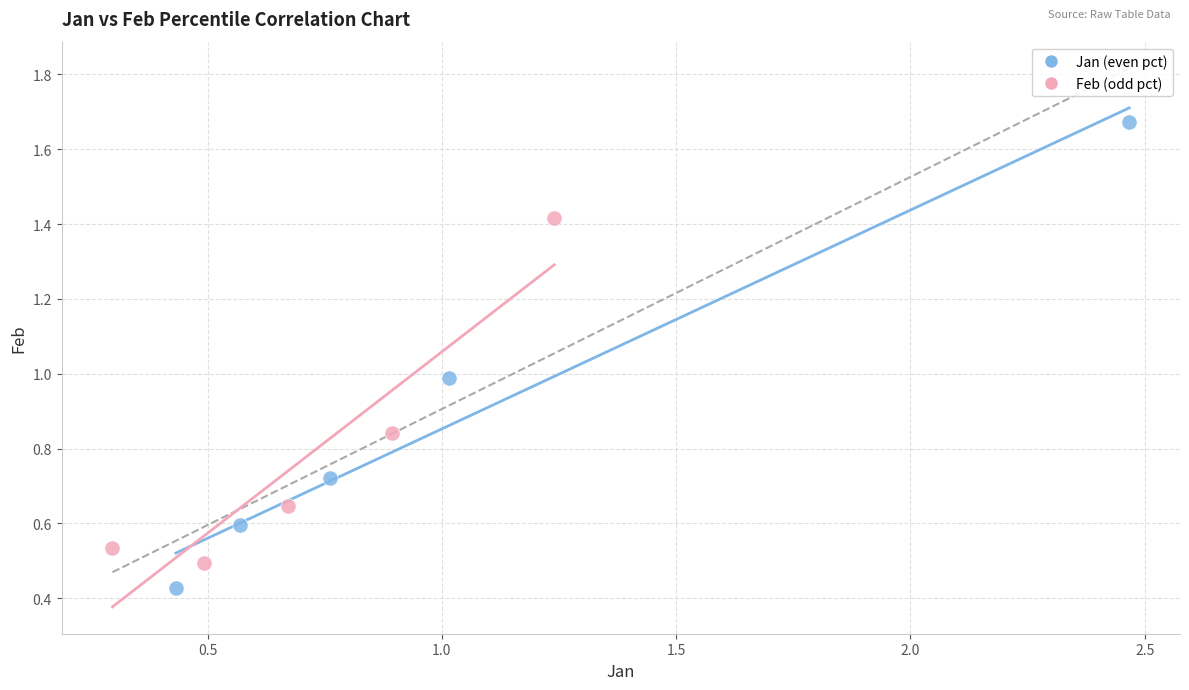

Which series contains the lowest Y value?

Jan (even pct)